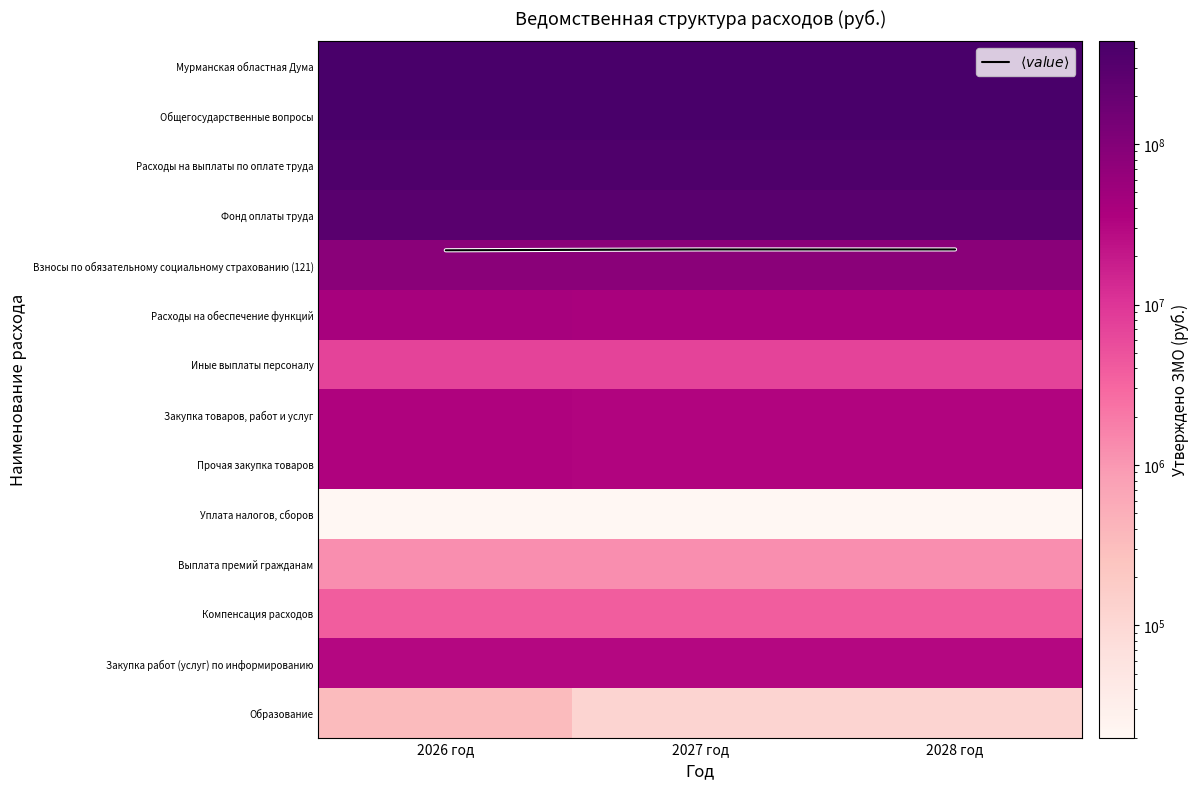

Count the number of data series in this chart.

15